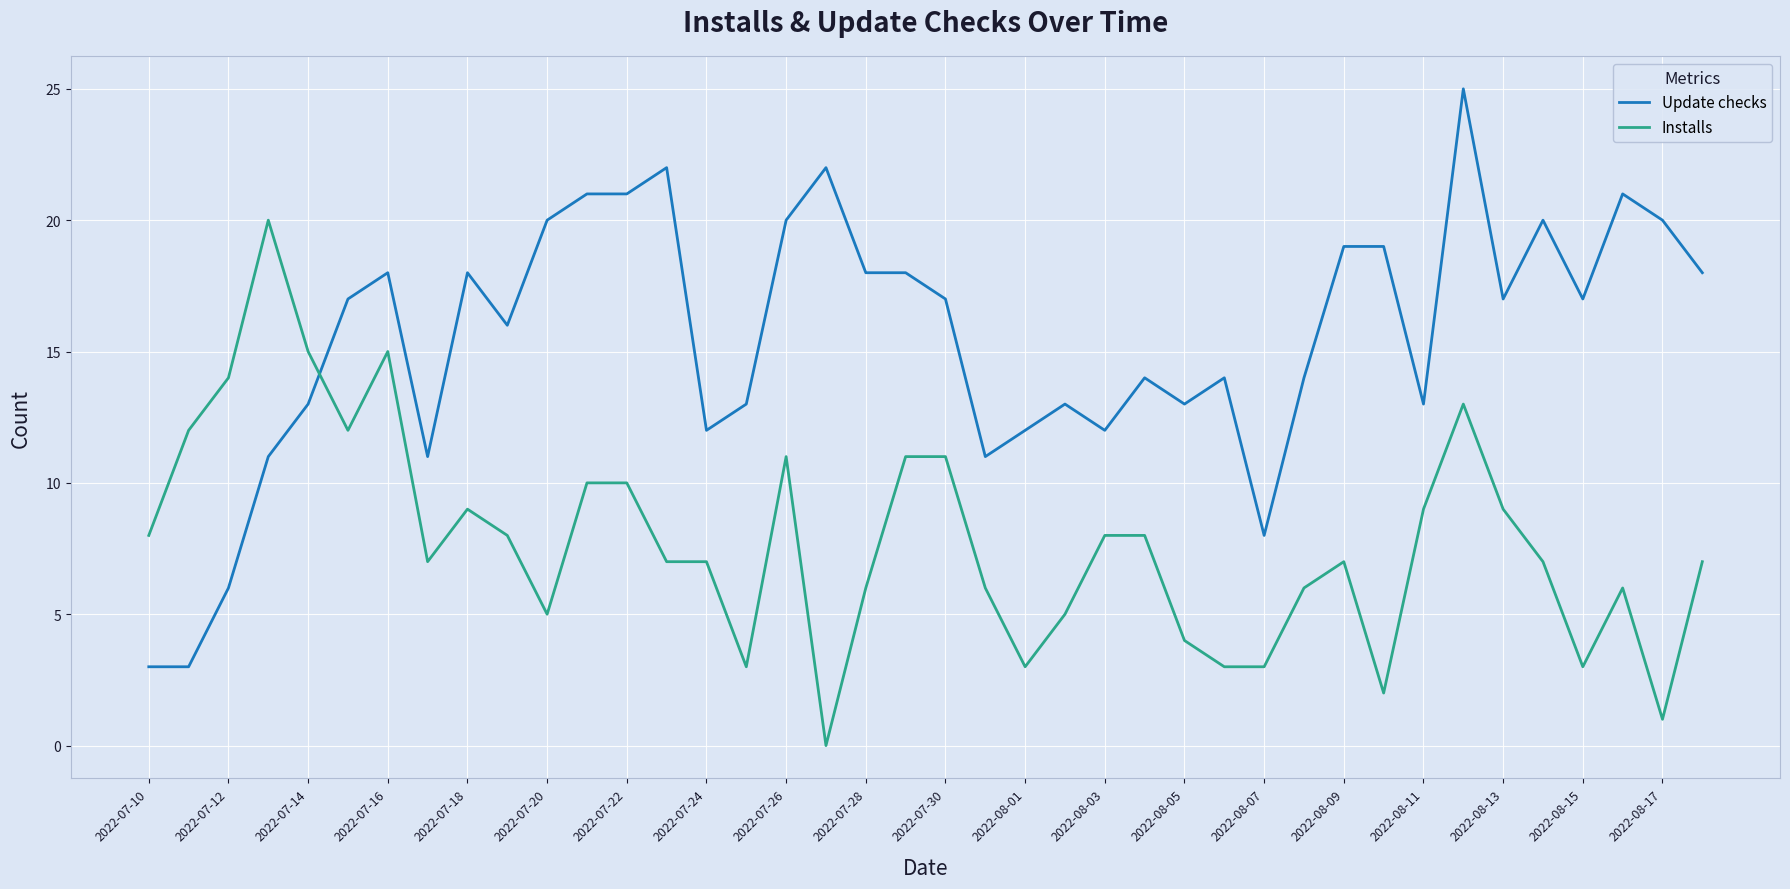

Which series has the largest total across all categories?

Update checks